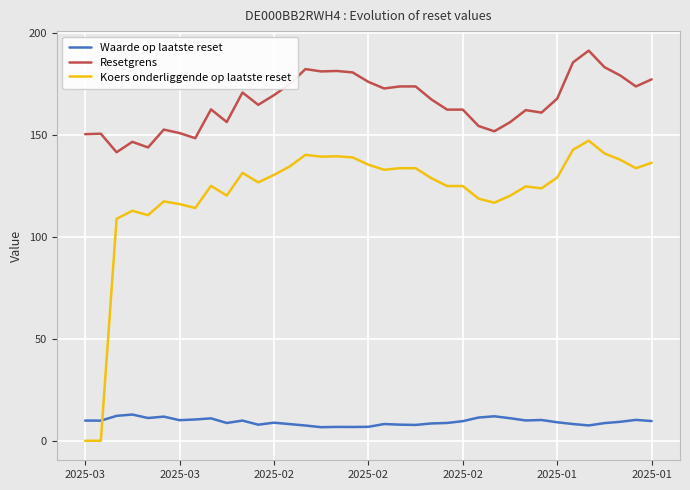

Which series has the largest total across all categories?

Resetgrens